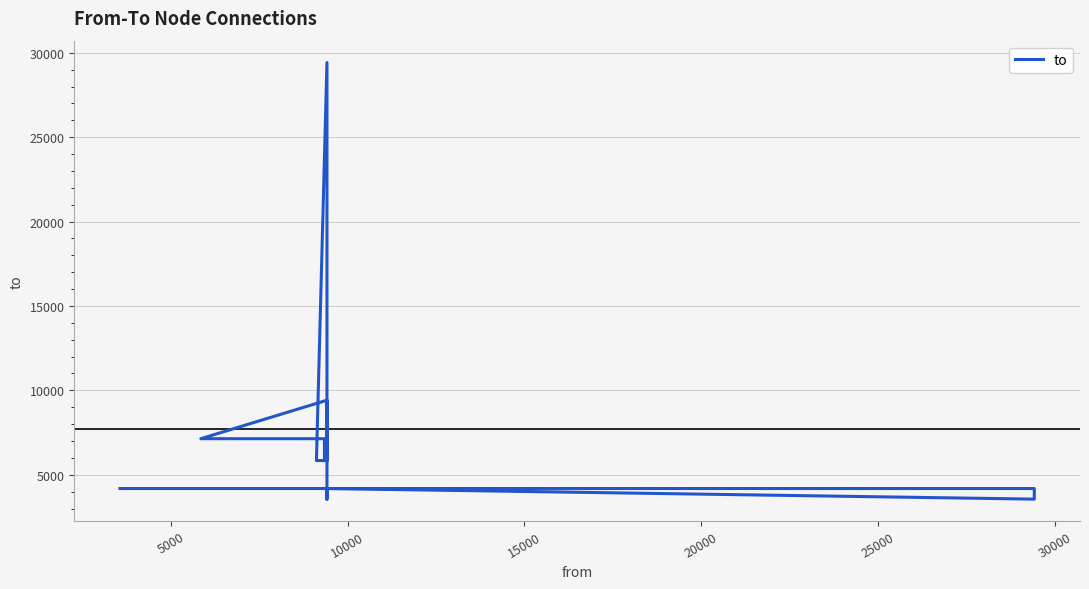

The value at 5000 is 7375. True or false?

False